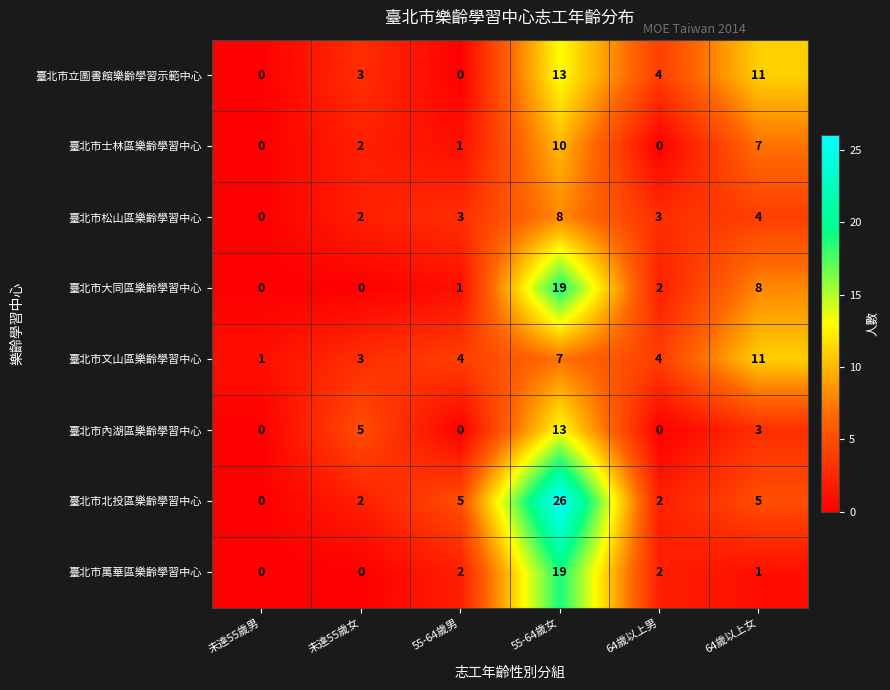

Between 55-64歲男 and 64歲以上男, which series saw the biggest shift?

臺北市立圖書館樂齡學習示範中心